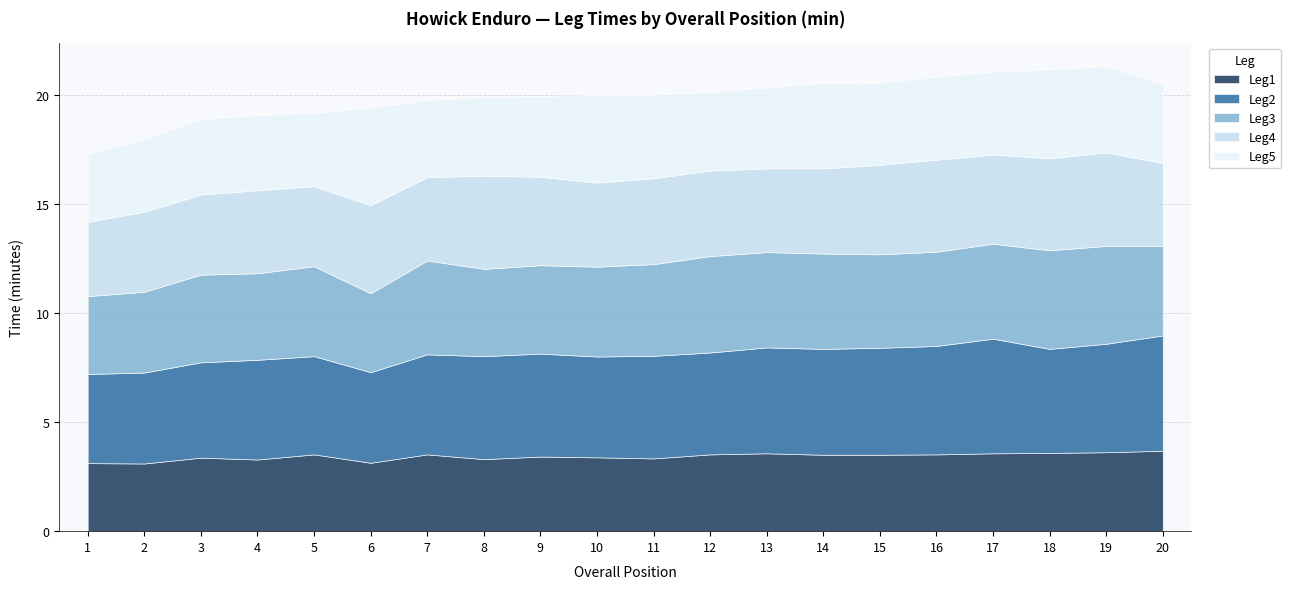

What is the minimum value shown in the chart?

3.1